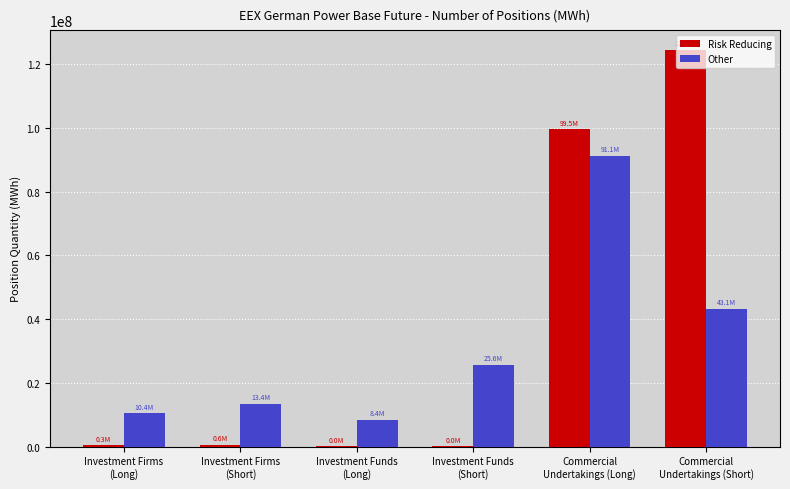

What is the sum of all Other values?

192027043.7